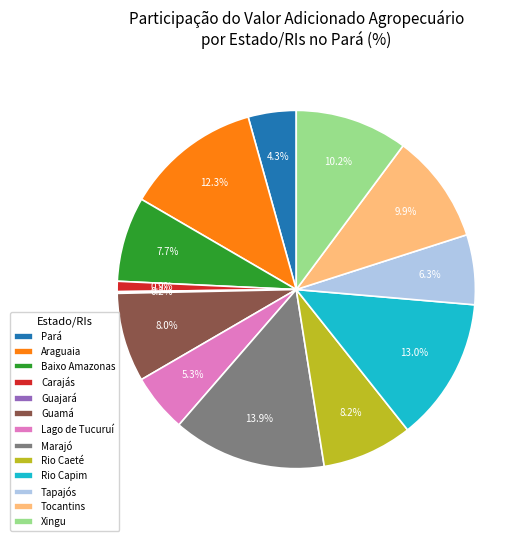

Combined, do Rio Caeté and Baixo Amazonas account for over 50%?

No